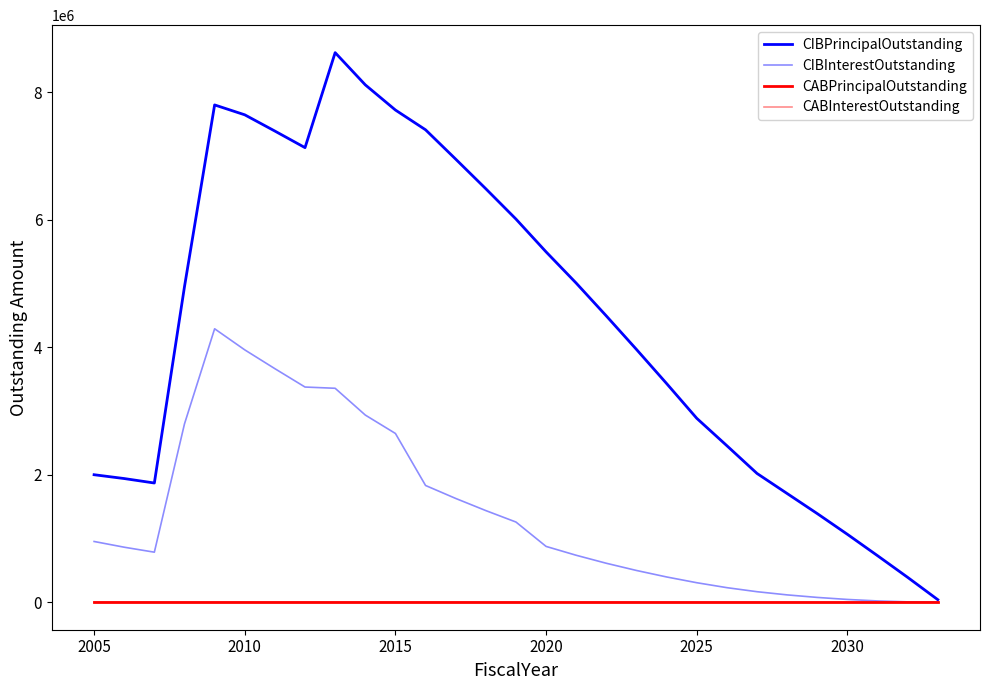

Does the chart have visible grid lines?

No